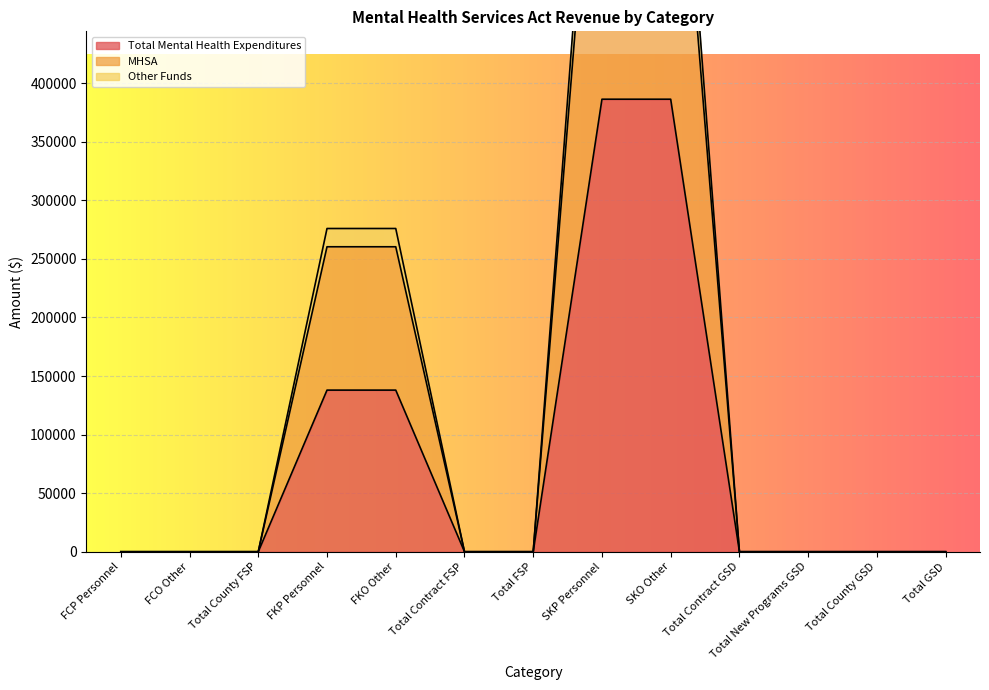

List the series in order of their peak value, lowest first.

Total Mental Health Expenditures, MHSA, Other Funds